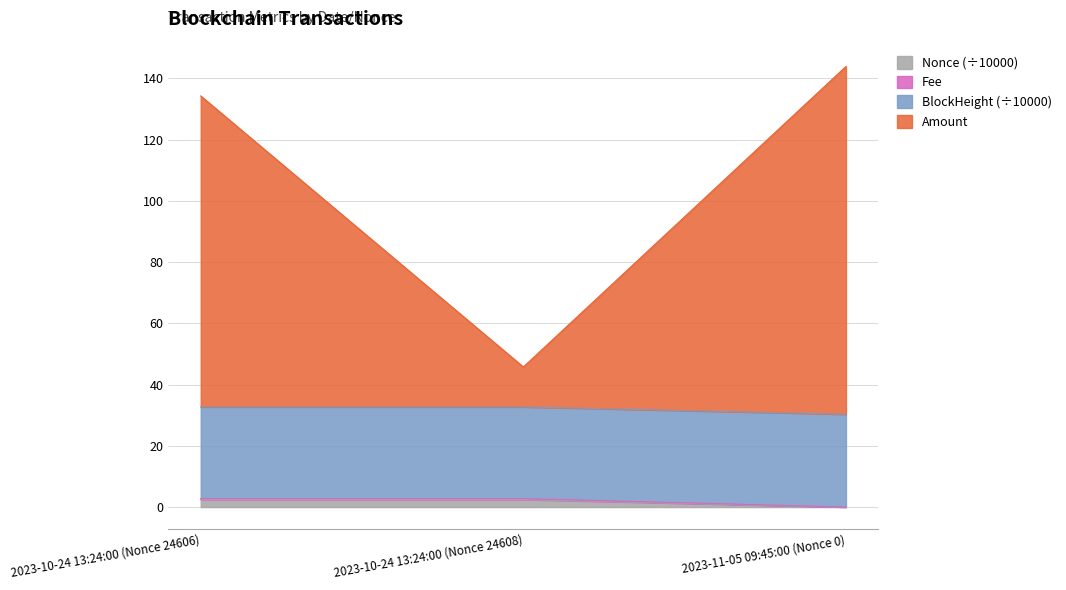

How many distinct data groups are displayed?

4